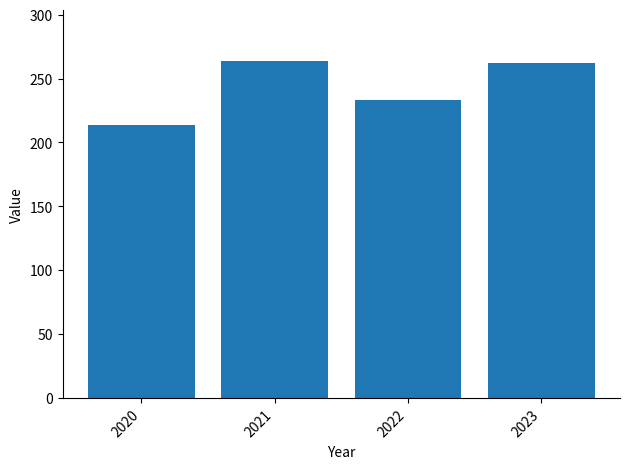

Approximately how many times larger is the value at 2021 compared to 2022?

1.1